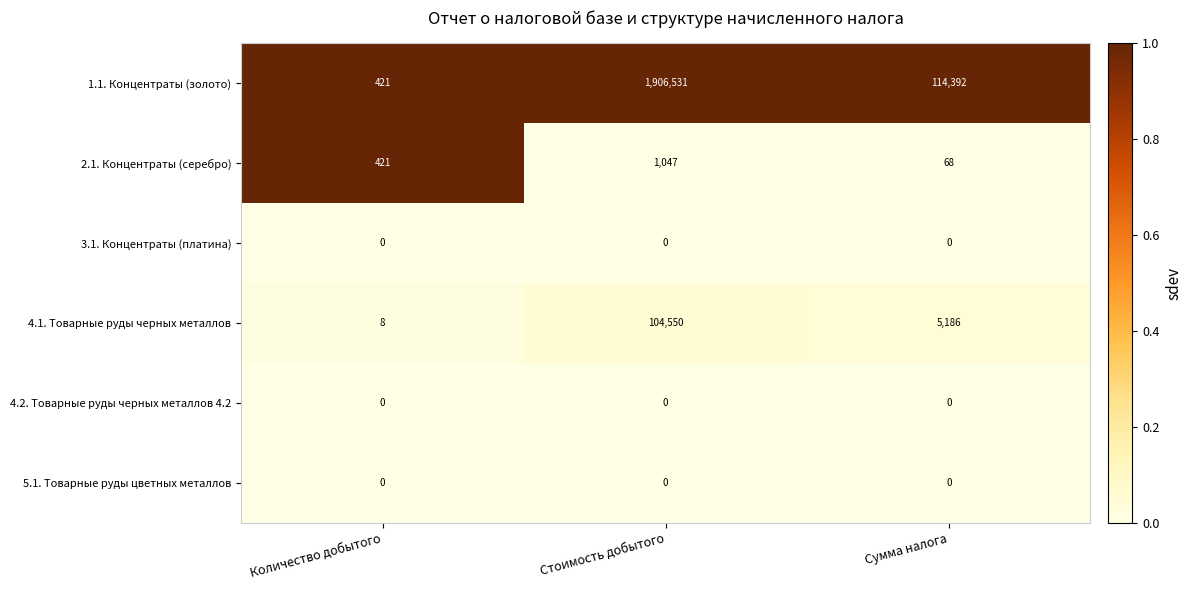

What is the difference between the maximum and minimum values in the 4.1. Товарные руды черных металлов series?

104542